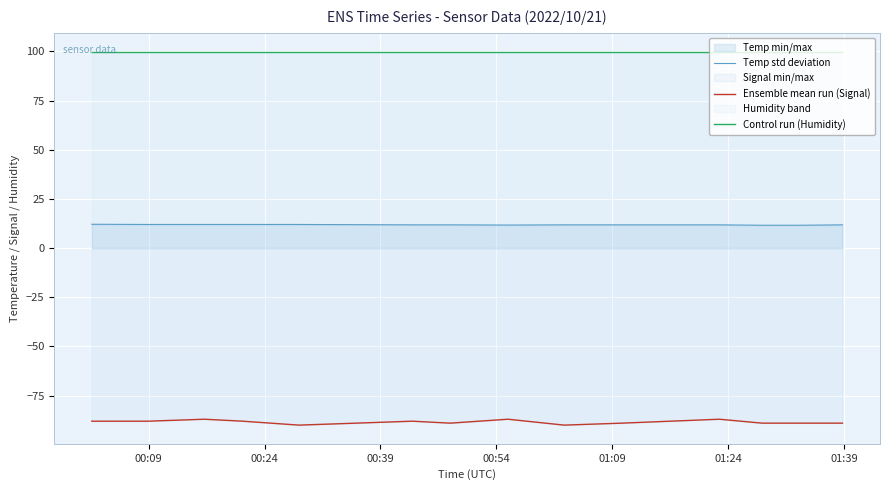

True or false: Temp std deviation and Ensemble mean run (Signal) intersect in this chart.

False